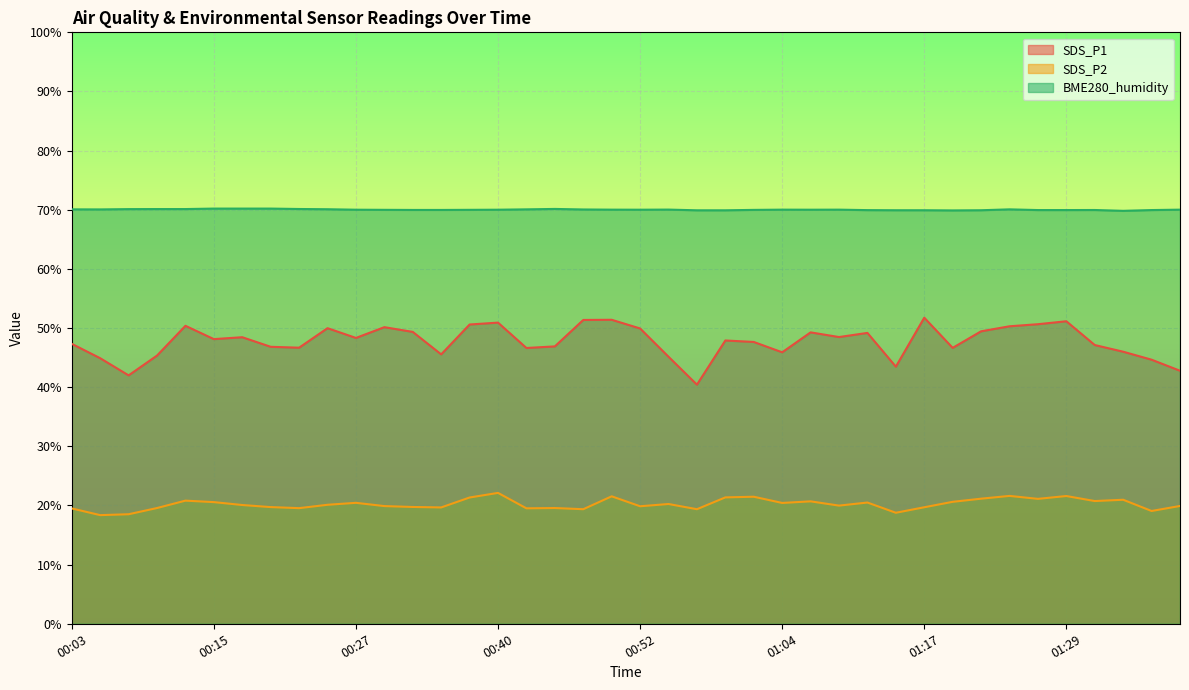

True or false: SDS_P1 and SDS_P2 cross at least once.

False